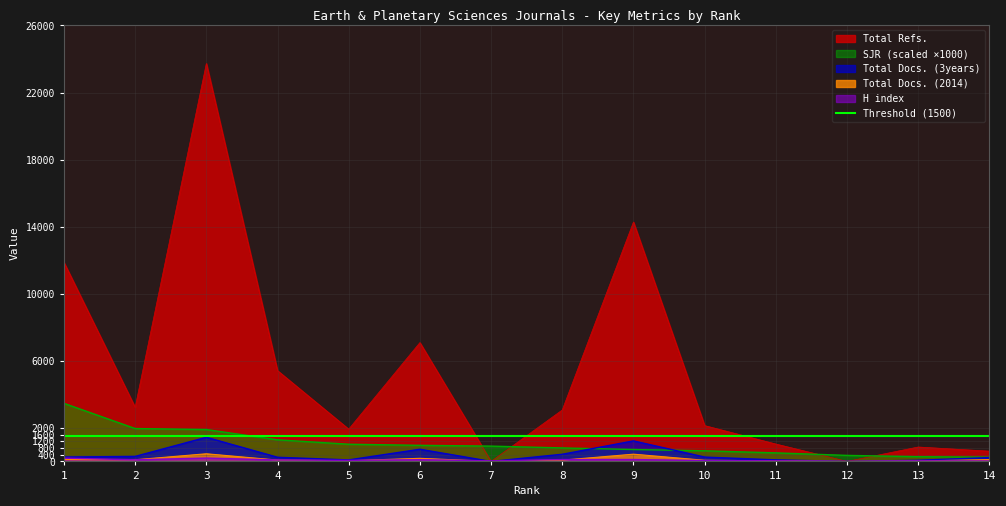

Reading left to right, list all the values displayed in this chart.

Total Refs.: 1=11868	2=3225	3=23731	4=5414	5=1925	6=7086	7=0	8=3069	9=14276	10=2137	11=1038	12=0	13=860	14=612
Total Docs. (3years): 1=261	2=299	3=1439	4=248	5=90	6=726	7=0	8=427	9=1224	10=259	11=94	12=0	13=68	14=230
Total Docs. (2014): 1=118	2=99	3=456	4=80	5=38	6=185	7=0	8=76	9=432	10=68	11=33	12=0	13=28	14=109
H index: 1=195	2=96	3=199	4=87	5=61	6=103	7=34	8=110	9=114	10=49	11=39	12=0	13=36	14=25
SJR_scaled: 1=3463	2=1961	3=1901	4=1288	5=1026	6=959	7=913	8=804	9=709	10=634	11=510	12=359	13=281	14=255